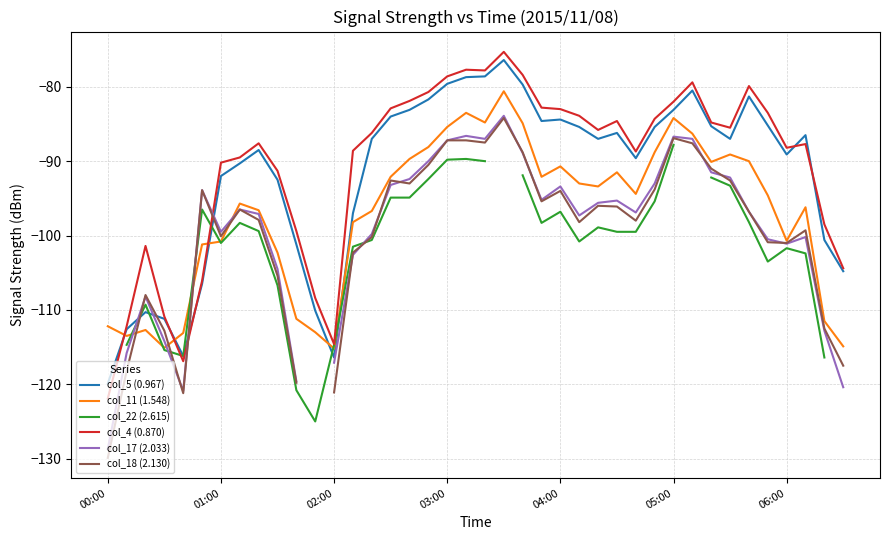

What value does the col_5 (0.967) series have at 05:00?

-83.1